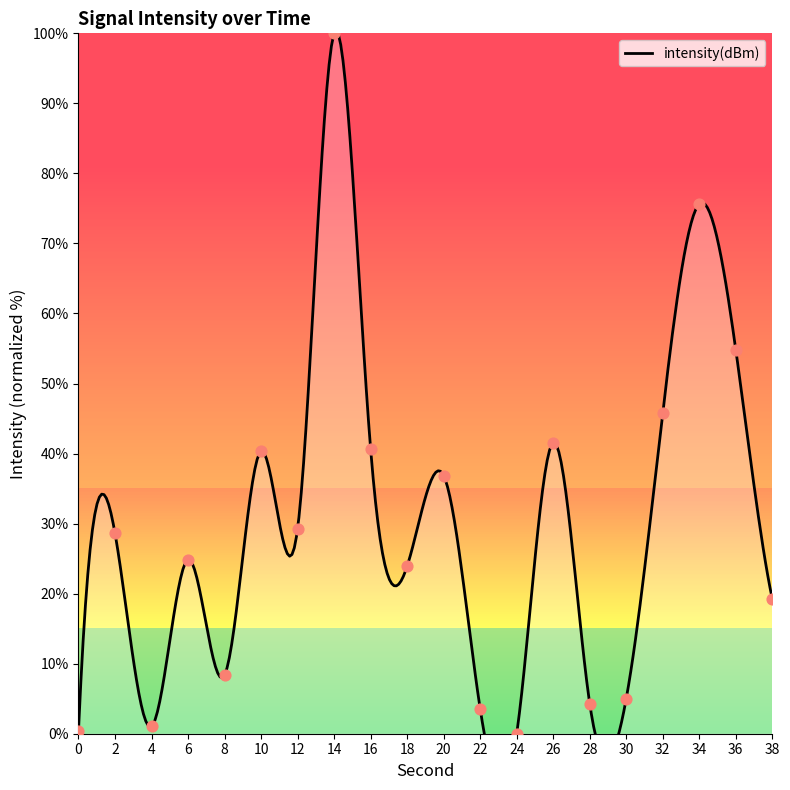

What is the ratio of the value at 26 to the value at 12?

1.4